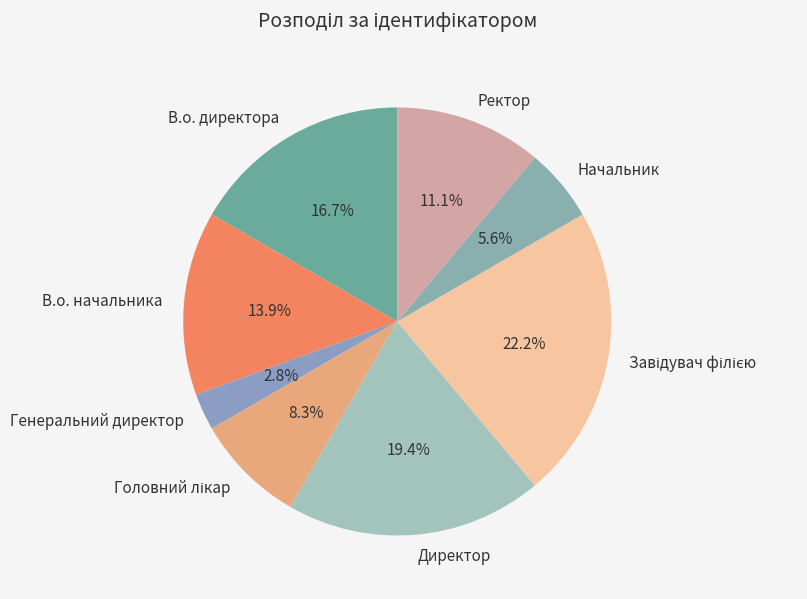

Count the number of slices in the pie.

8